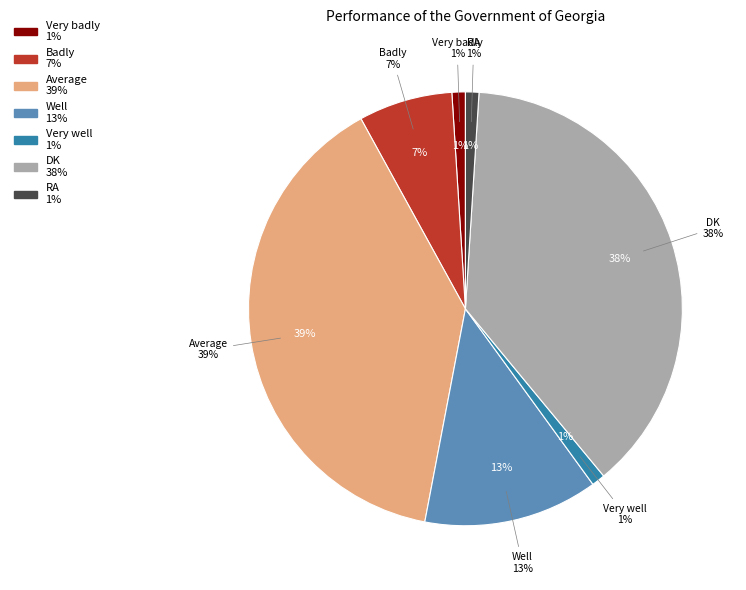

Rank the categories by value from highest to lowest.

Average, DK, Well, Badly, Very badly, Very well, RA